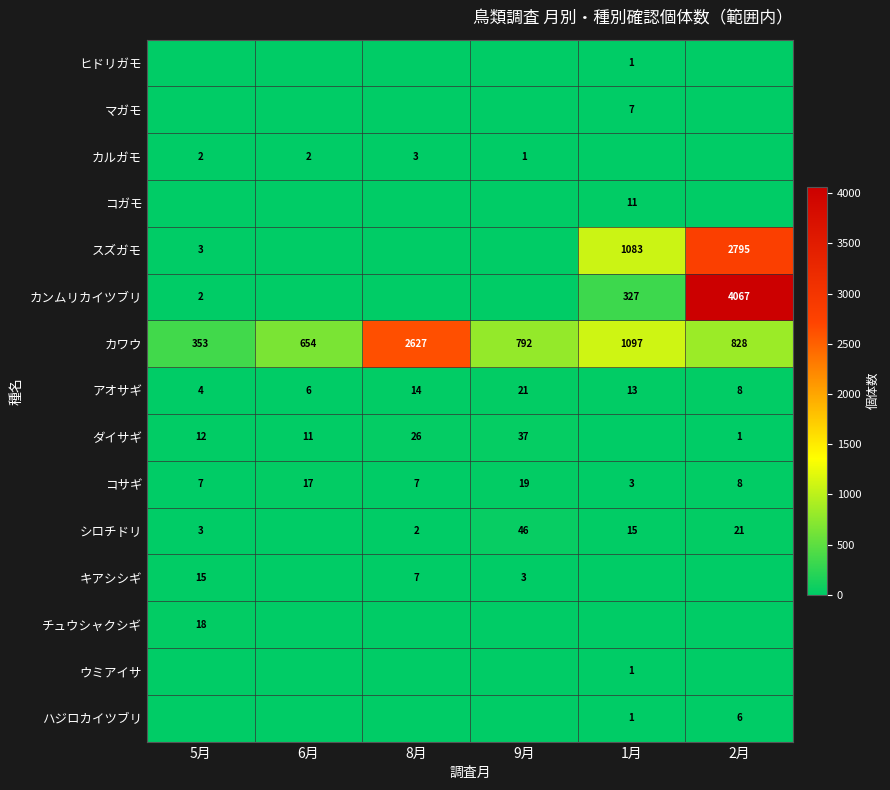

What is the sum of the カルガモ values at 5月 and 9月?

3